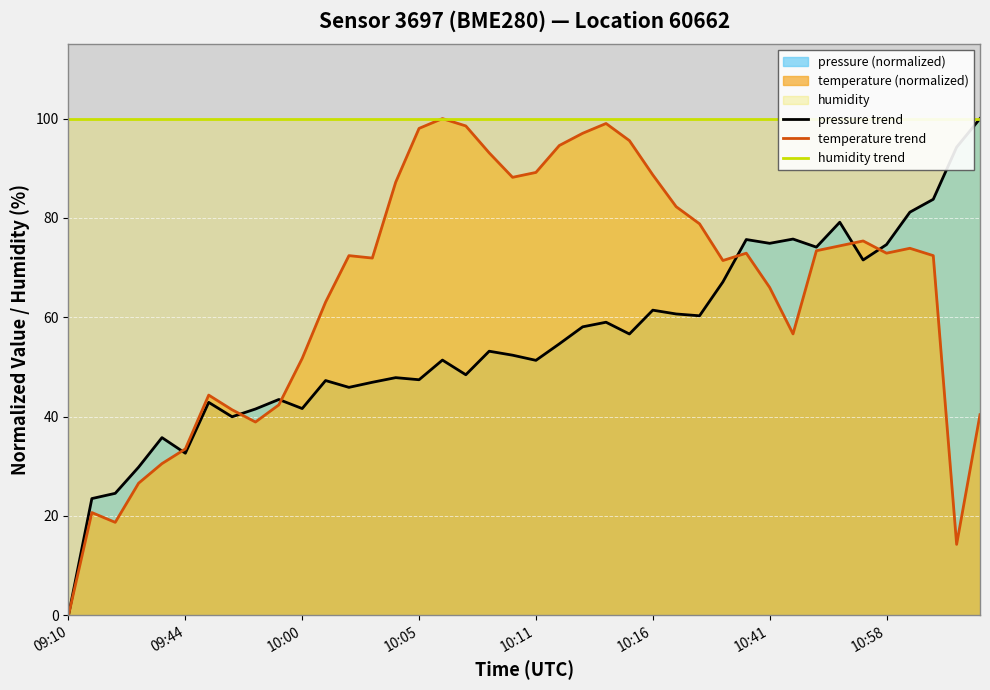

At which category is the sum across all series the highest?

23